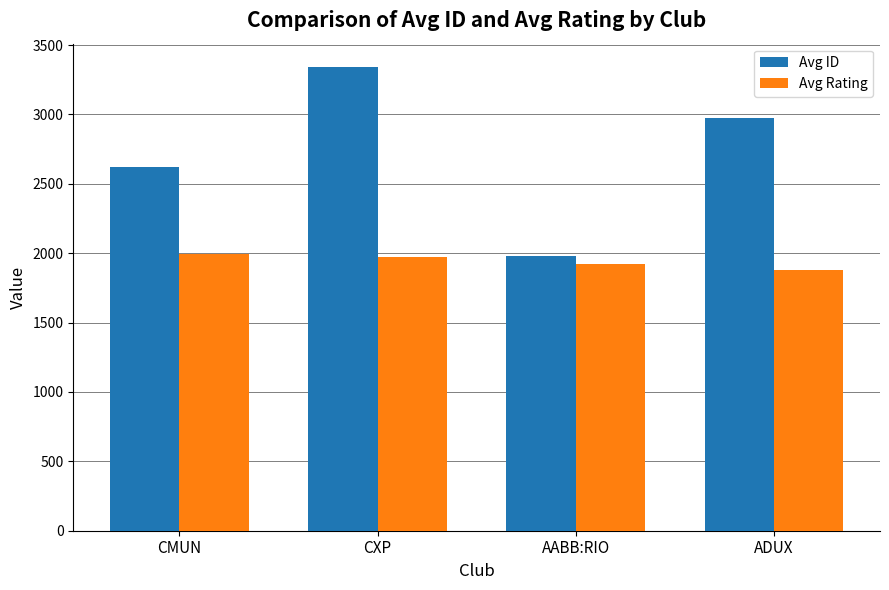

Reading left to right, extract all data points from this chart.

Avg ID: 2623	3343	1979	2976
Avg Rating: 1994	1974	1925	1878